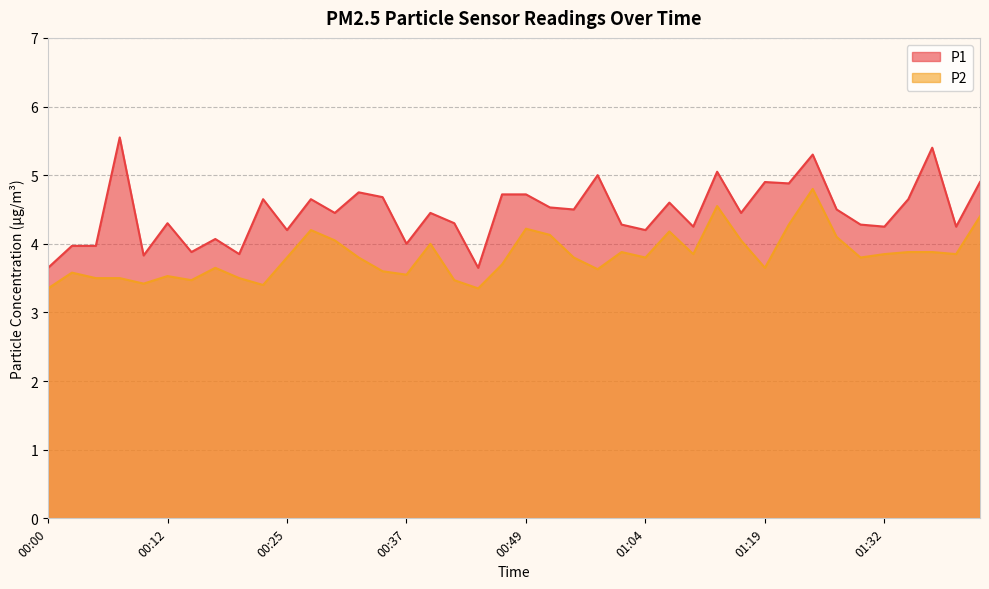

True or false: P1 has more than 0 interior local peaks.

True